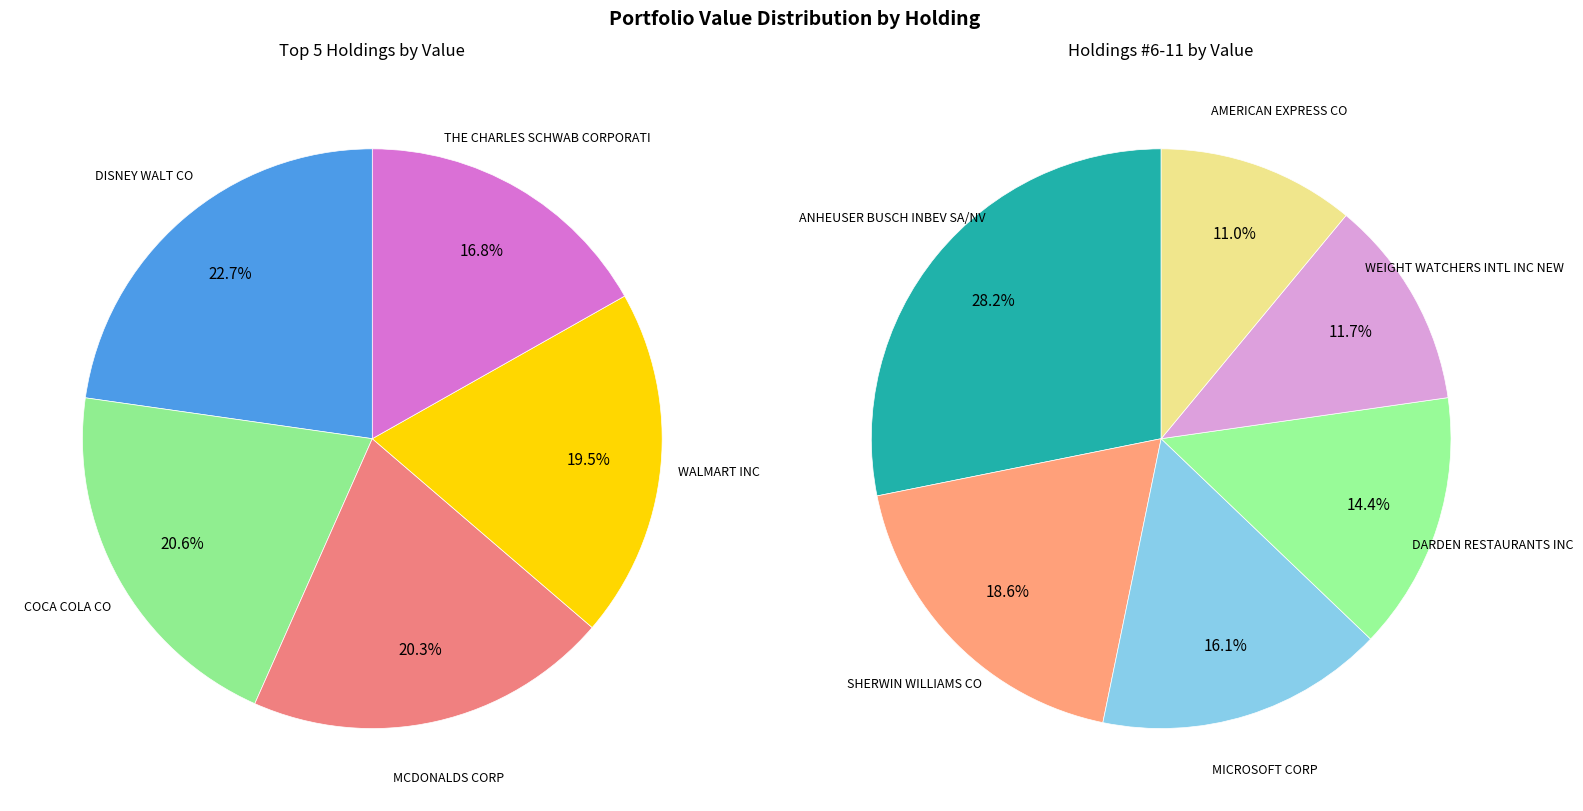

To the nearest percent, what is the average slice percentage?

9%